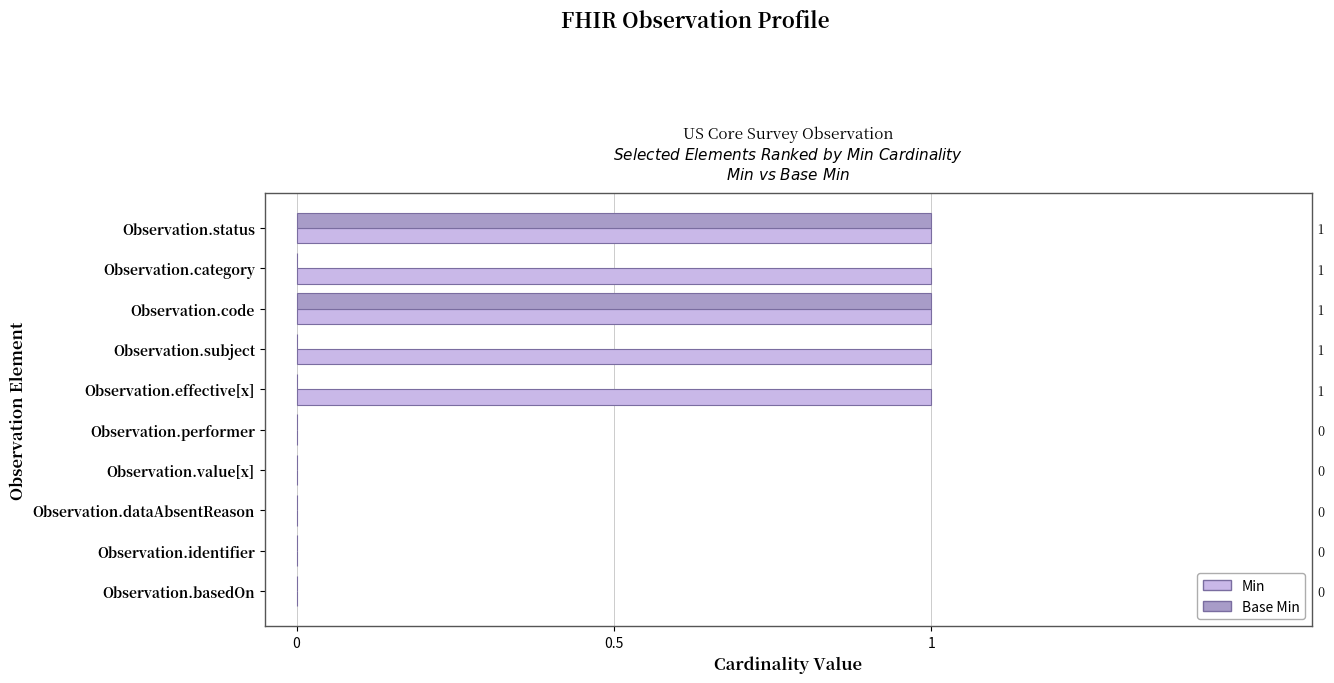

What is the difference between the maximum and minimum values in the Base Min series?

1